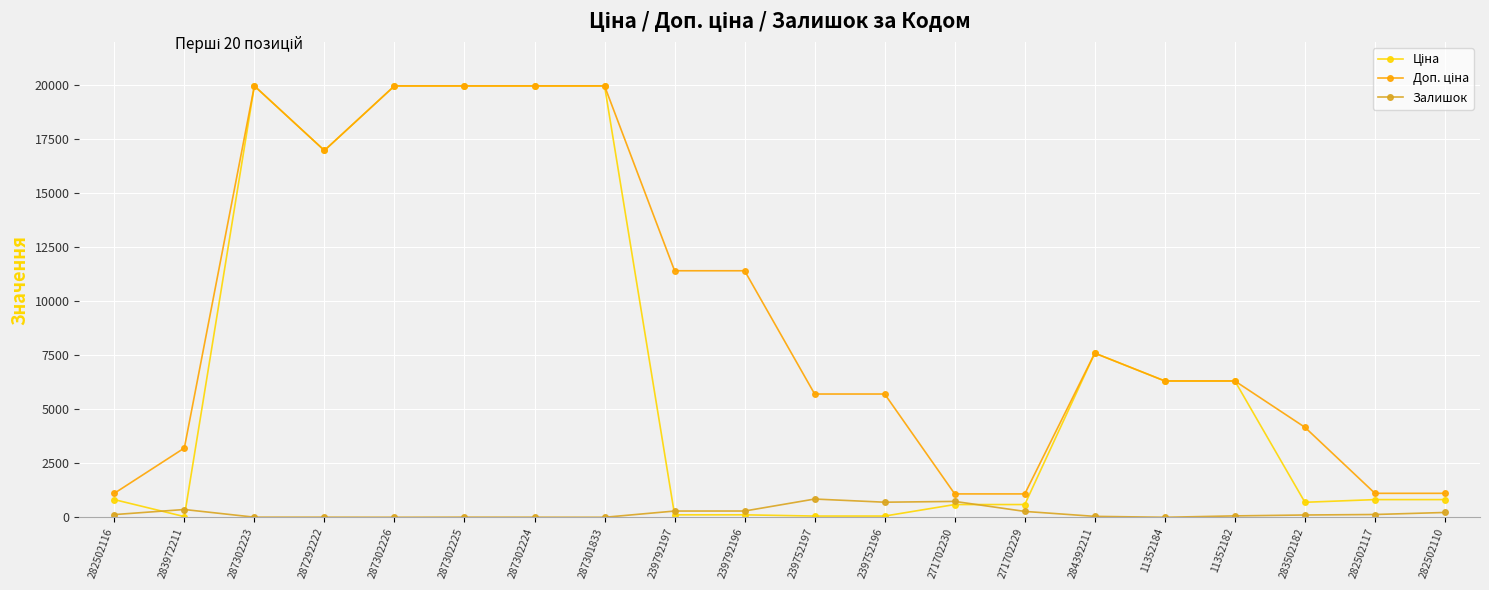

At how many categories does at least one series exceed 2374?

15